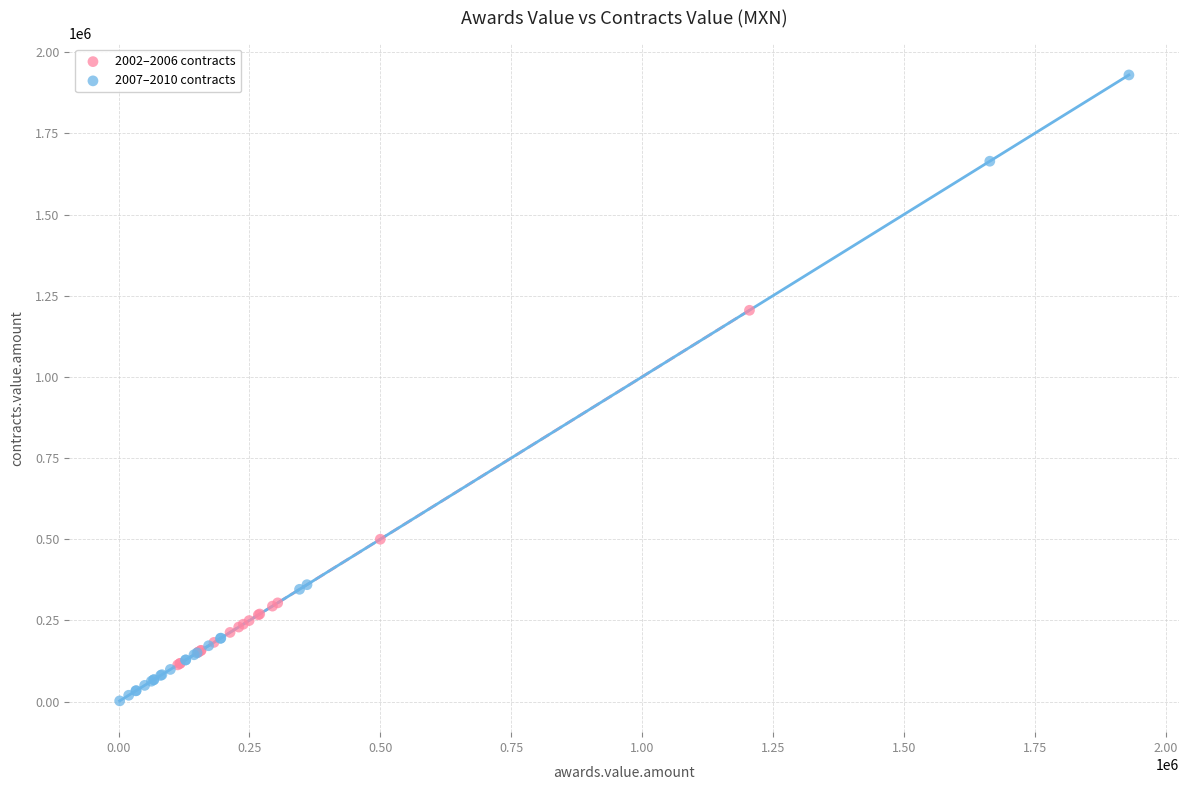

What are all the series names shown in the legend?

2002–2006 contracts, 2007–2010 contracts